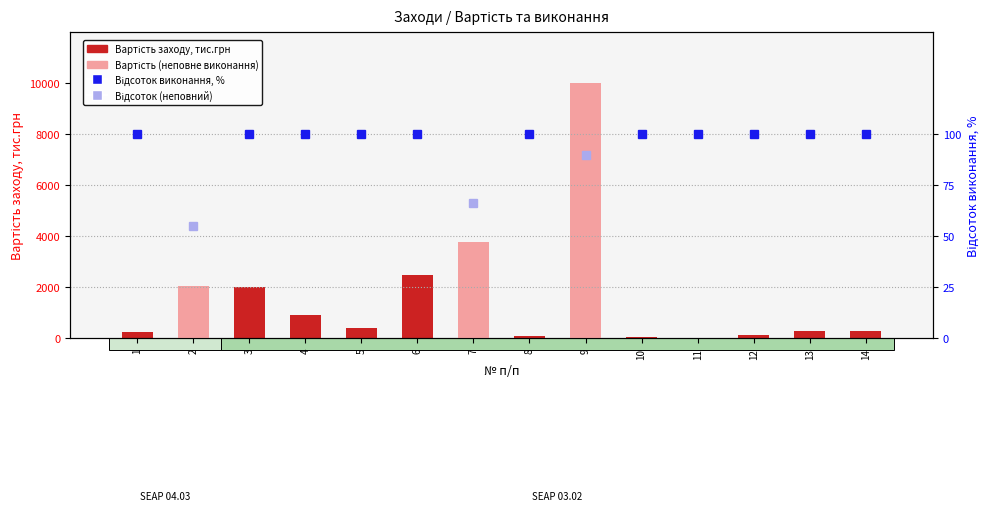

What is the change in value from 6 to 8?

-2375.4